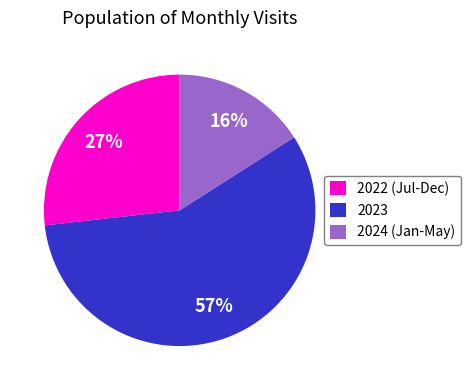

To the nearest percent, what is the average slice percentage?

33%